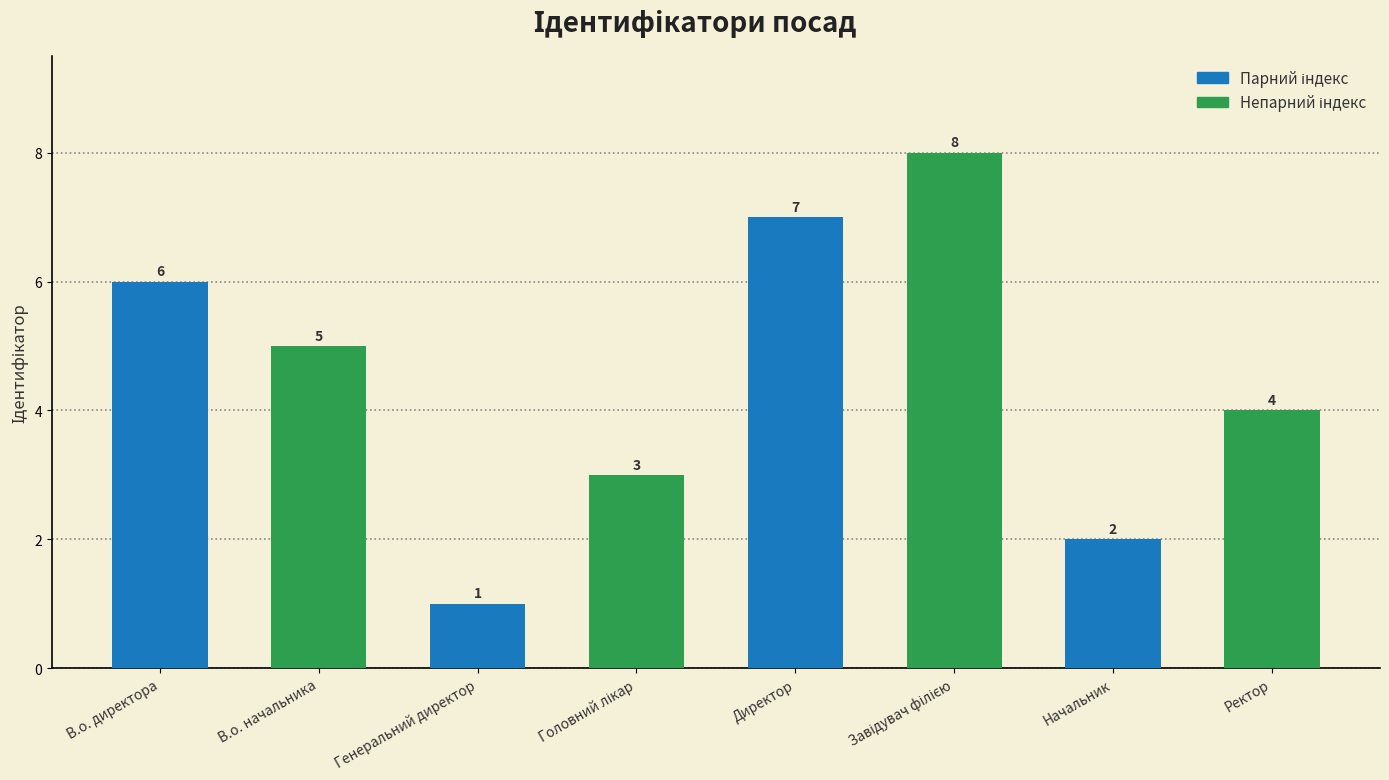

True or false: the data shows 3 at В.о. начальника.

False